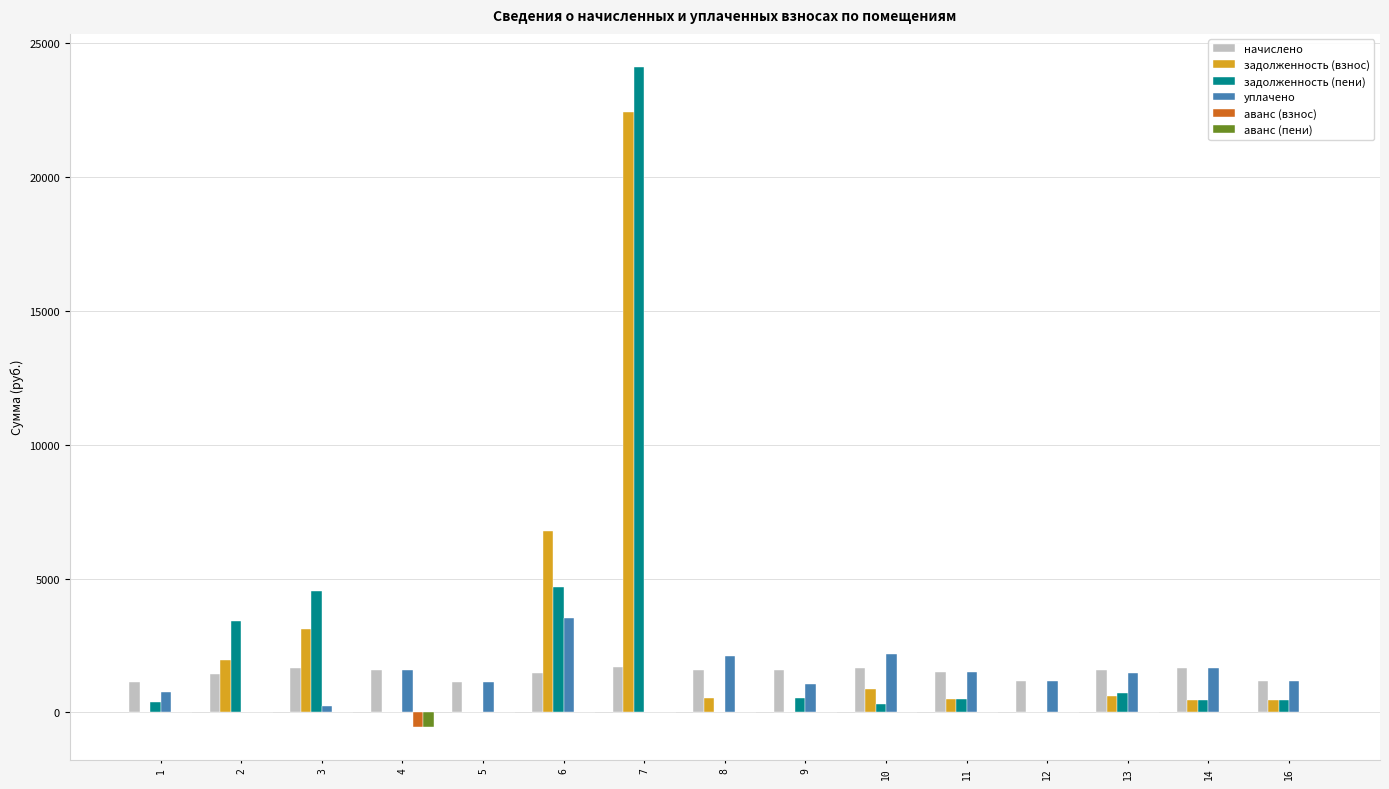

The value of аванс (взнос) at 5 is 0.0. True or false?

True